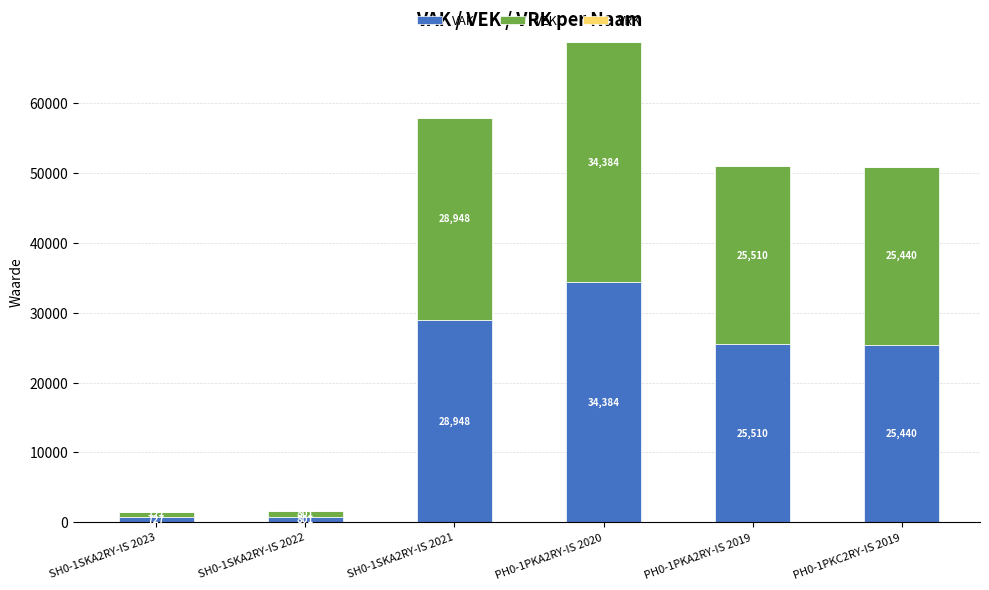

Are the bars horizontal?

No